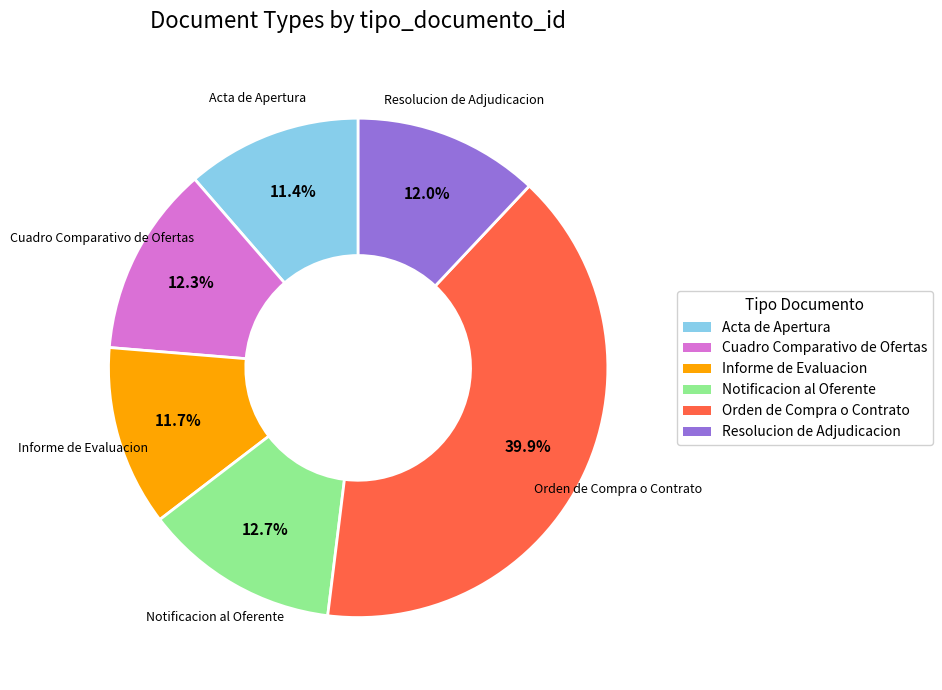

What percentage is the Orden de Compra o Contrato slice, to the nearest percent?

40%